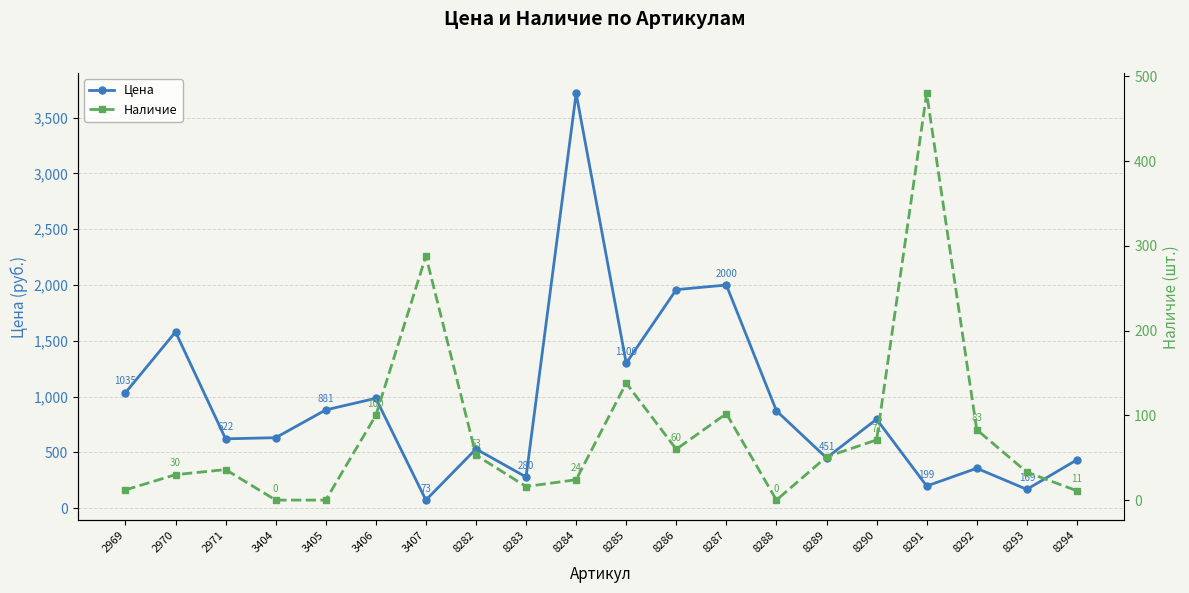

Which series has the largest total across all categories?

Цена